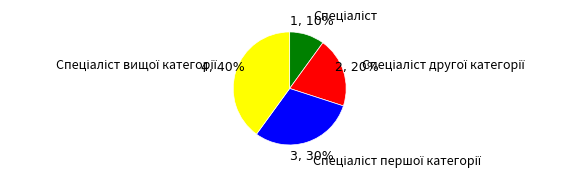

To the nearest percent, what is the difference between the largest and smallest slice percentages?

30%